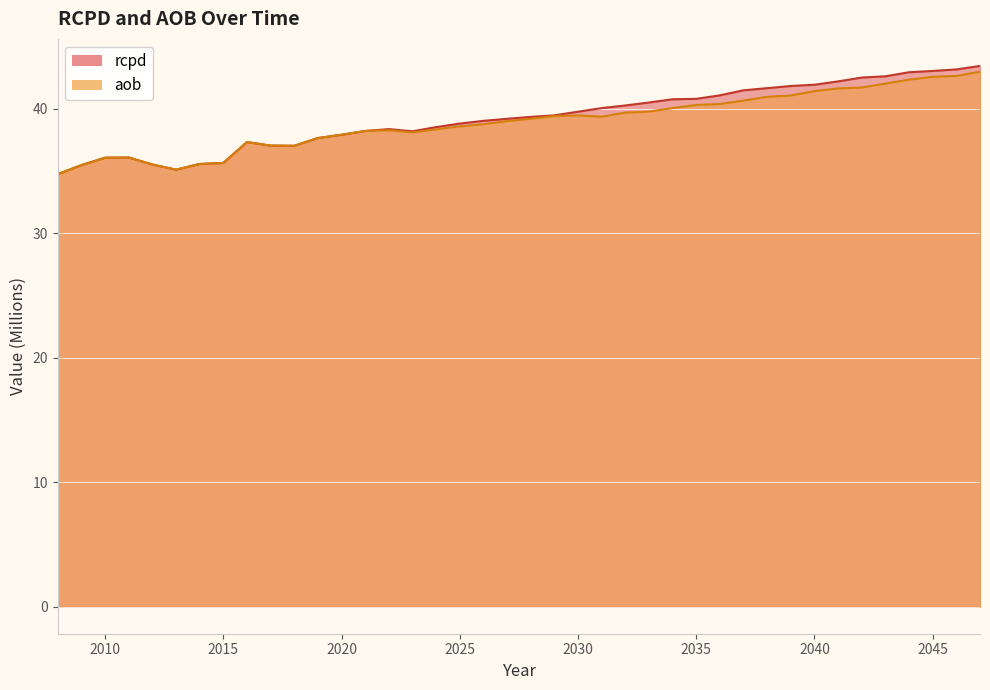

Reading left to right, what are all the values shown in this chart?

rcpd: 2008=34.7	2009=35.5	2010=36.1	2011=36.1	2012=35.5	2013=35.1	2014=35.6	2015=35.6	2016=37.3	2017=37.0	2018=37.0	2019=37.6	2020=37.9	2021=38.2	2022=38.4	2023=38.2	2024=38.5	2025=38.8	2026=39.0	2027=39.2	2028=39.3	2029=39.5	2030=39.8	2031=40.0	2032=40.3	2033=40.5	2034=40.8	2035=40.8	2036=41.1	2037=41.5	2038=41.6	2039=41.8	2040=41.9	2041=42.2	2042=42.5	2043=42.6	2044=42.9	2045=43.0	2046=43.2	2047=43.4
aob: 2008=34.7	2009=35.5	2010=36.1	2011=36.1	2012=35.5	2013=35.1	2014=35.6	2015=35.6	2016=37.3	2017=37.0	2018=37.0	2019=37.6	2020=37.9	2021=38.2	2022=38.3	2023=38.1	2024=38.3	2025=38.6	2026=38.8	2027=39.0	2028=39.2	2029=39.4	2030=39.5	2031=39.4	2032=39.7	2033=39.8	2034=40.0	2035=40.3	2036=40.4	2037=40.6	2038=41.0	2039=41.1	2040=41.4	2041=41.6	2042=41.7	2043=42.0	2044=42.3	2045=42.6	2046=42.6	2047=43.0